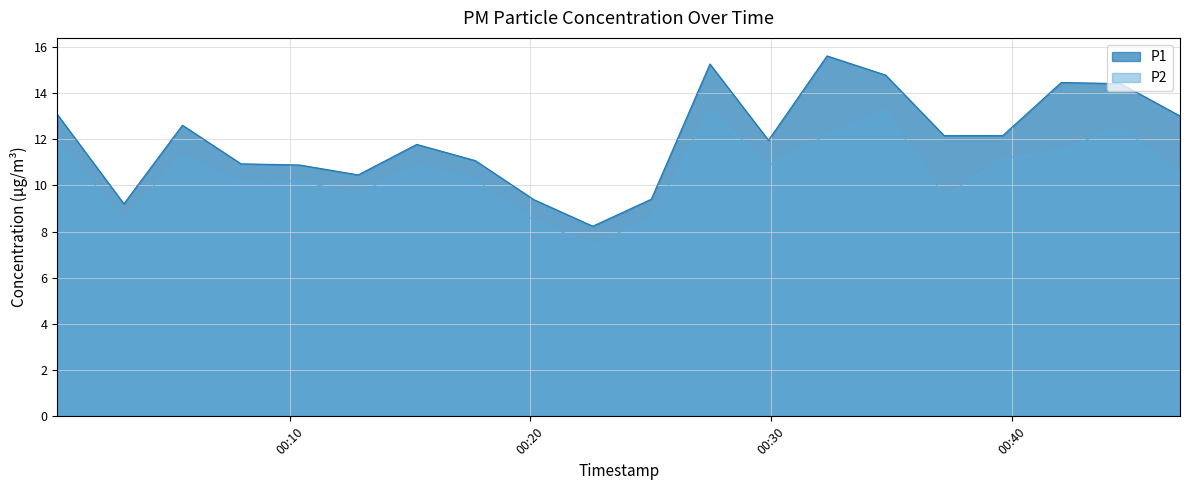

At which category is the sum across all series the highest?

2023-04-24T00:27:28